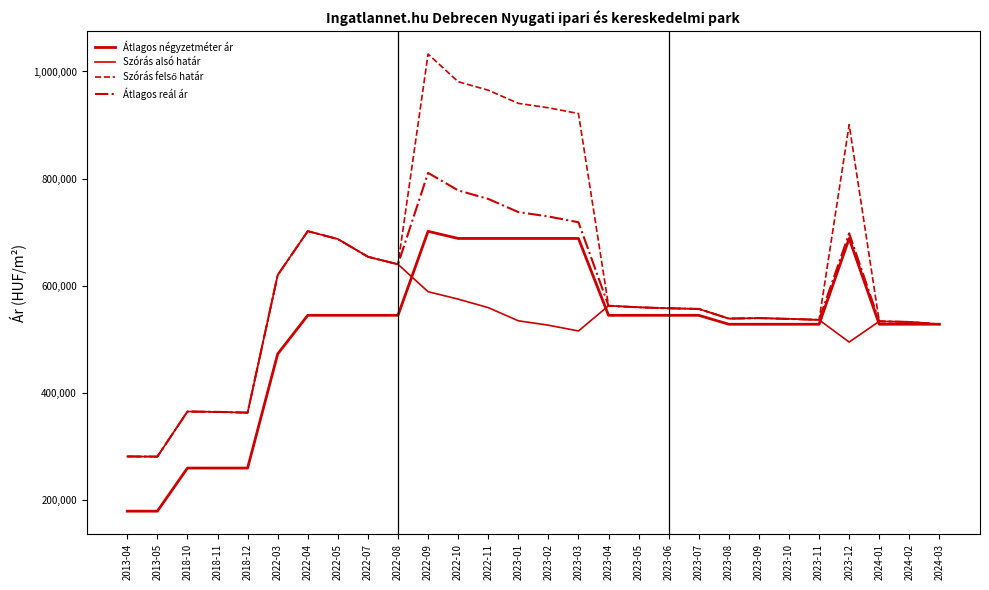

True or false: Szórás felső határ and Átlagos négyzetméter ár intersect in this chart.

False